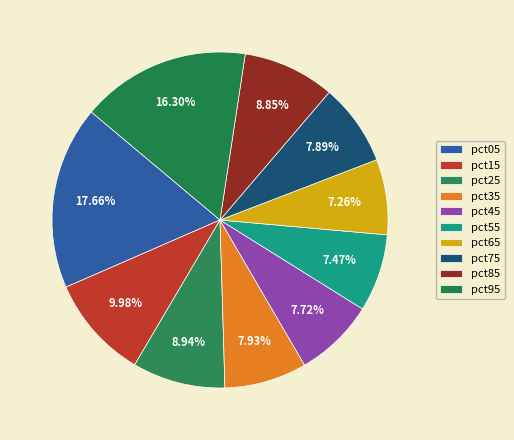

How many segments does this pie chart have?

10